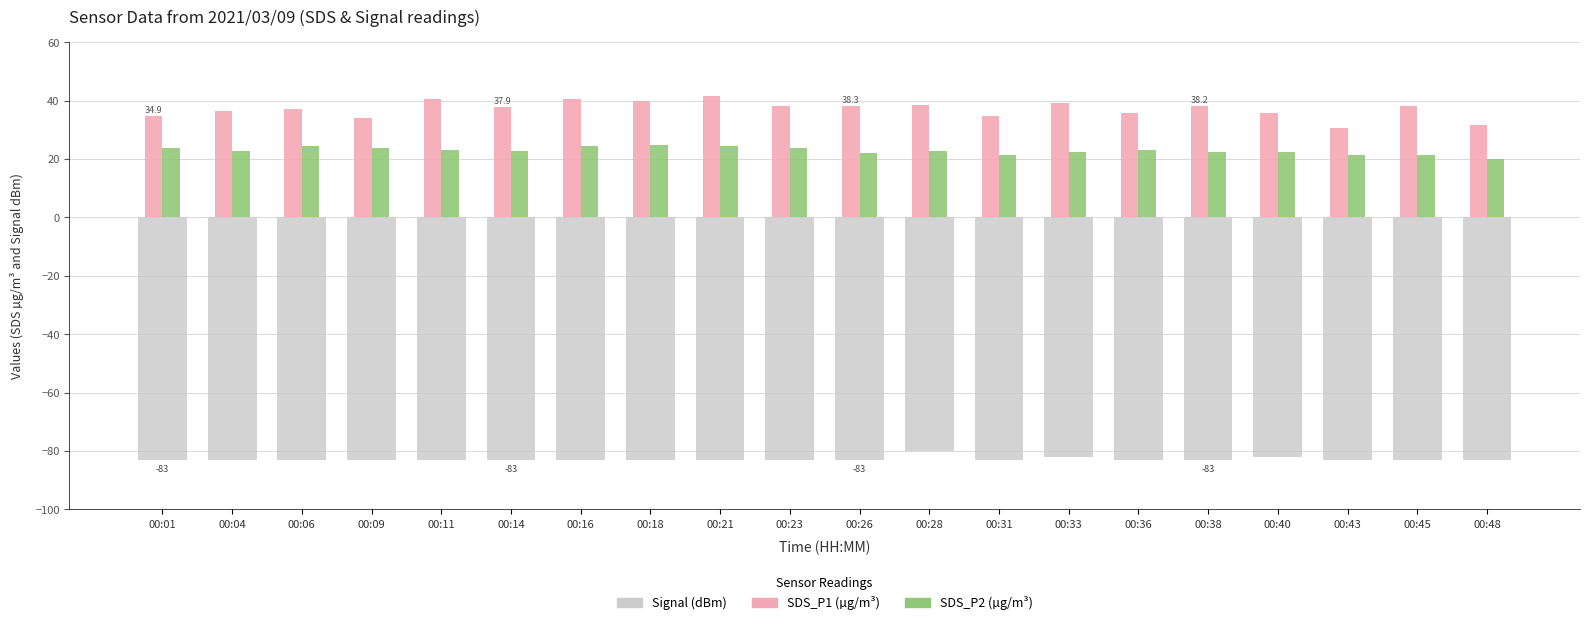

Which series has the largest total across all categories?

SDS_P1 (µg/m³)